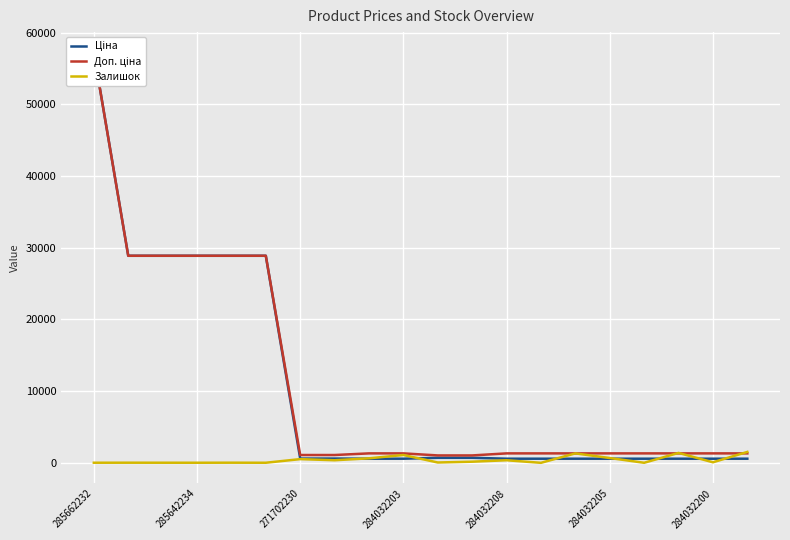

Which series has the largest total across all categories?

Доп. ціна